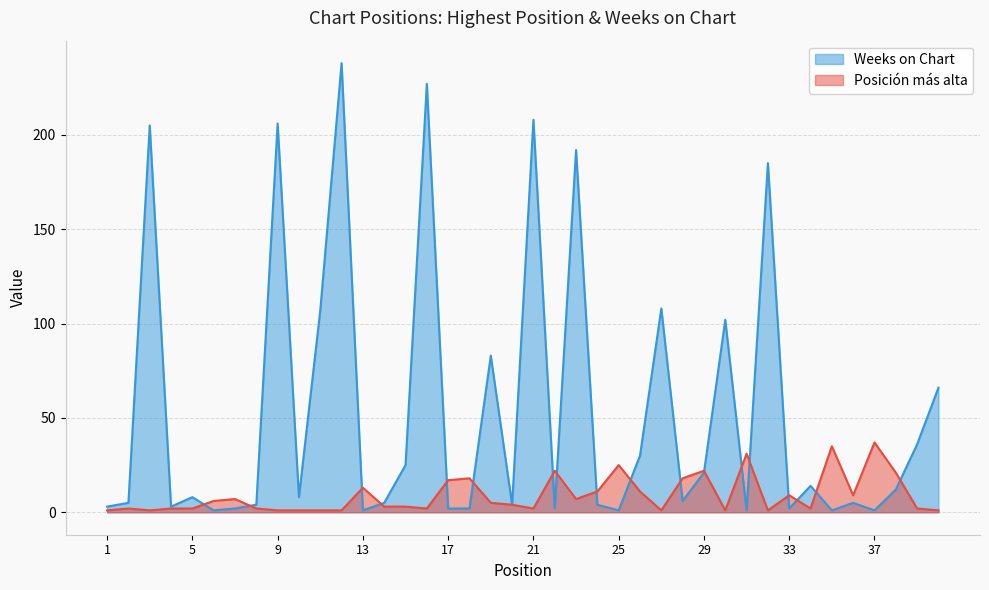

What is the difference between the Weeks on Chart values at 18 and 40?

64